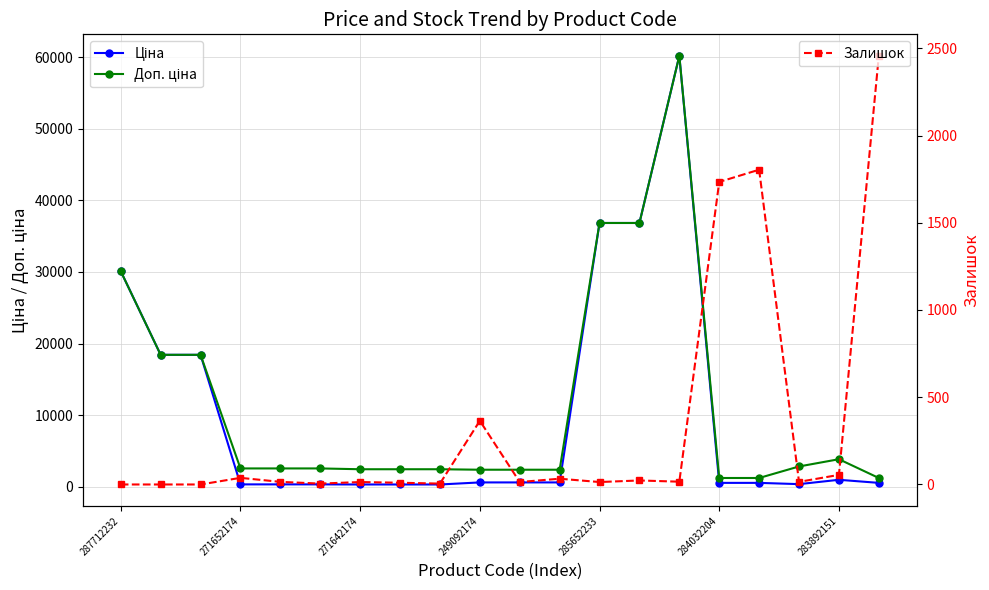

Which series has the largest total across all categories?

Доп. ціна